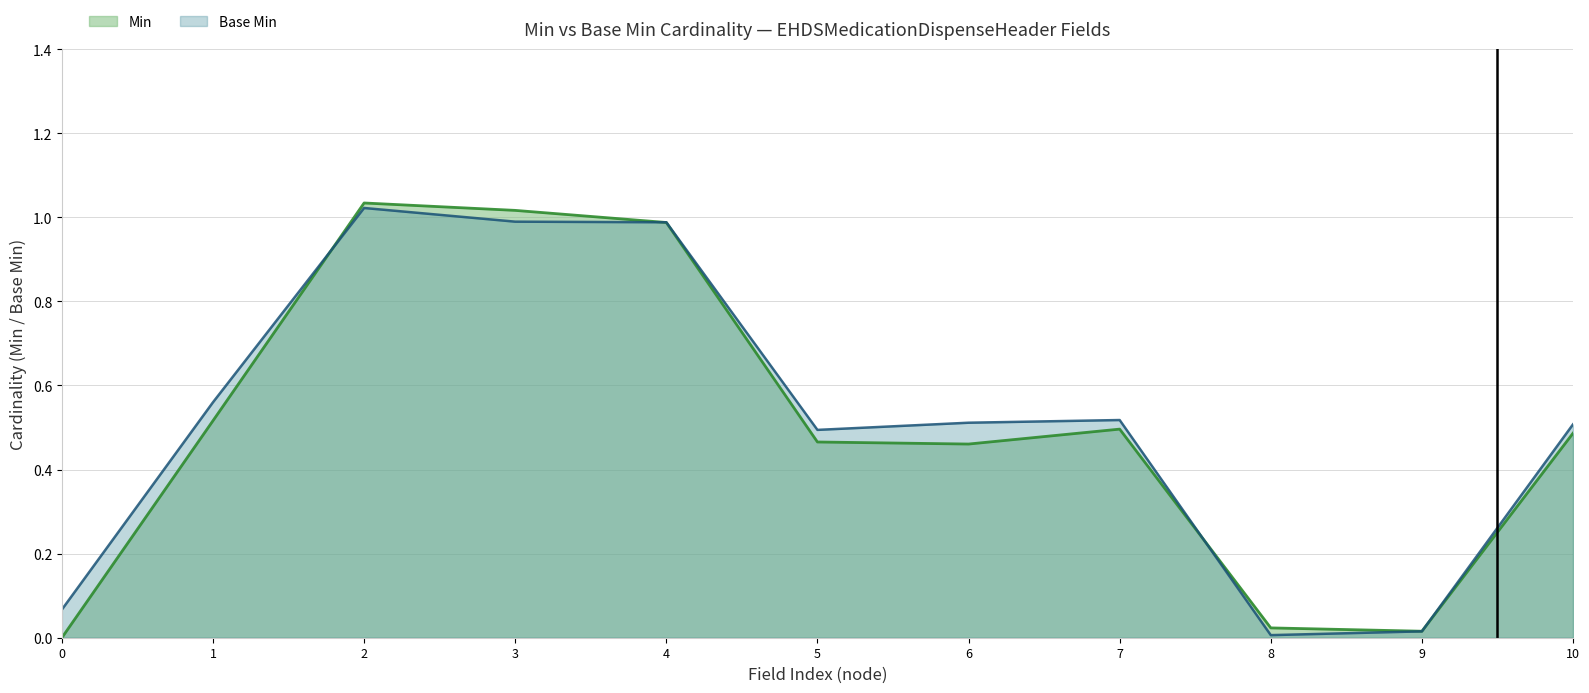

What is the maximum value for Min?

1